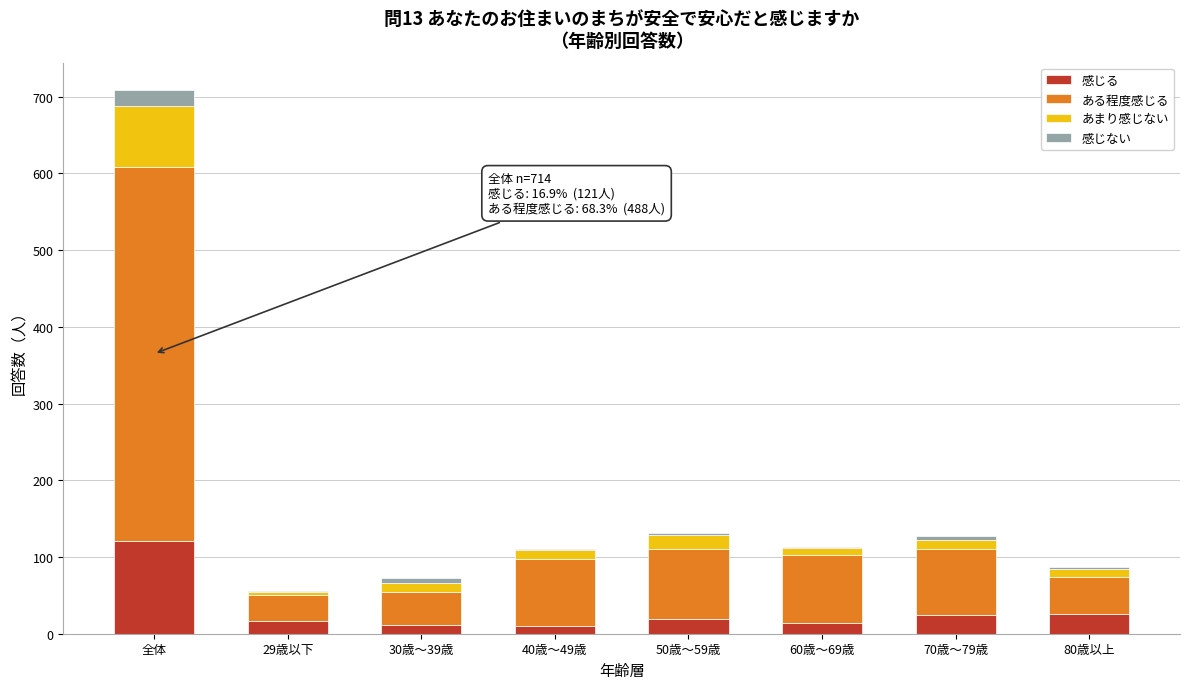

At which category is the sum across all series the highest?

全体